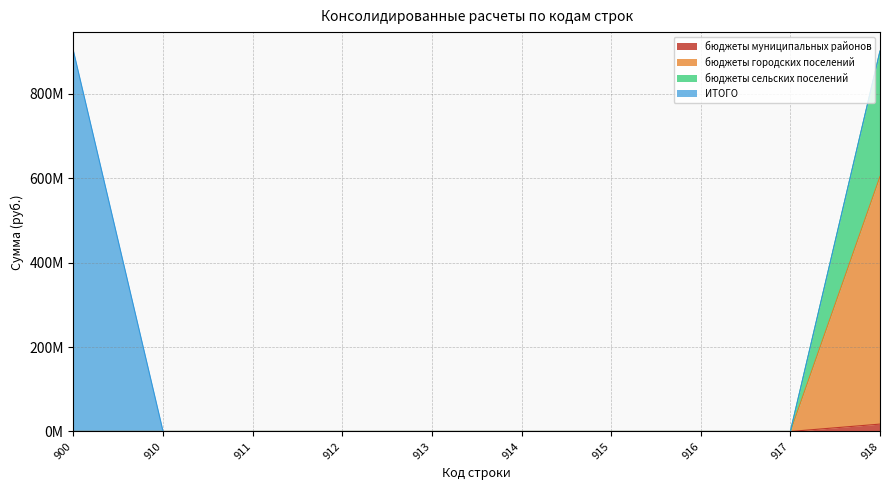

True or false: бюджеты муниципальных районов and бюджеты городских поселений cross at least once.

False